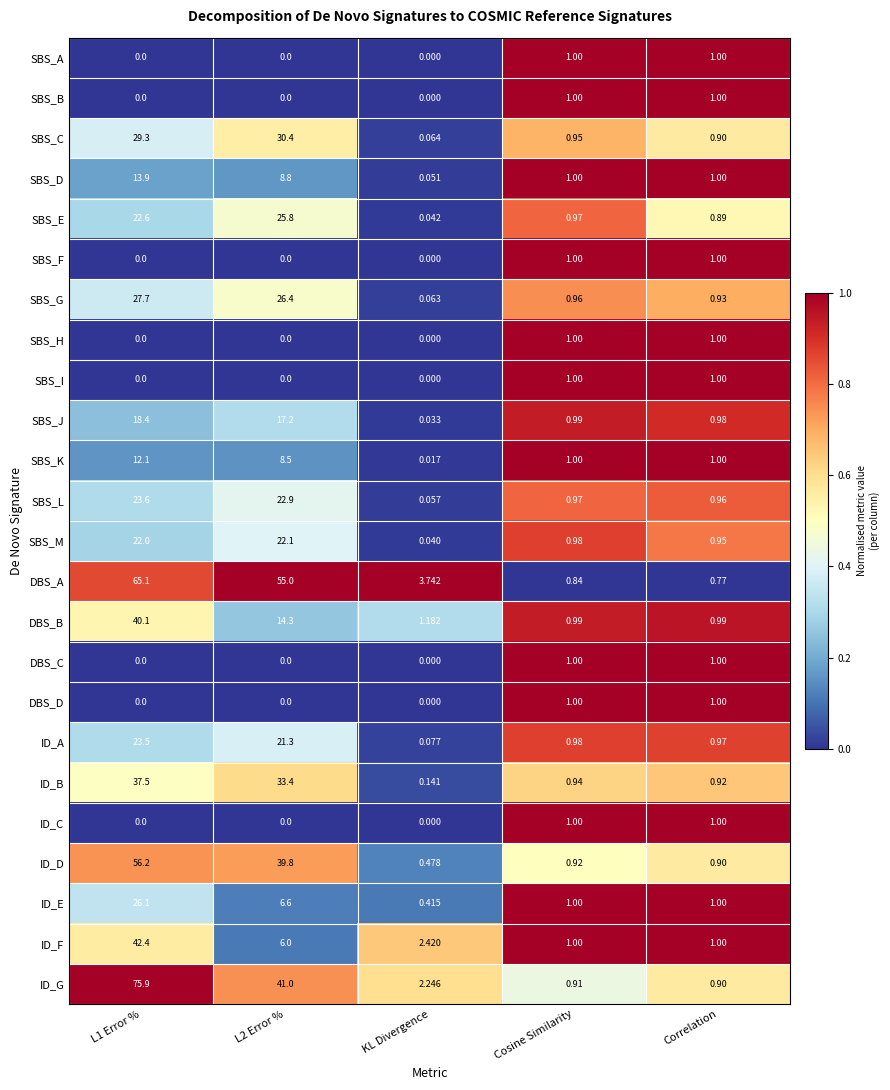

Which series has the largest range (max minus min)?

ID_G